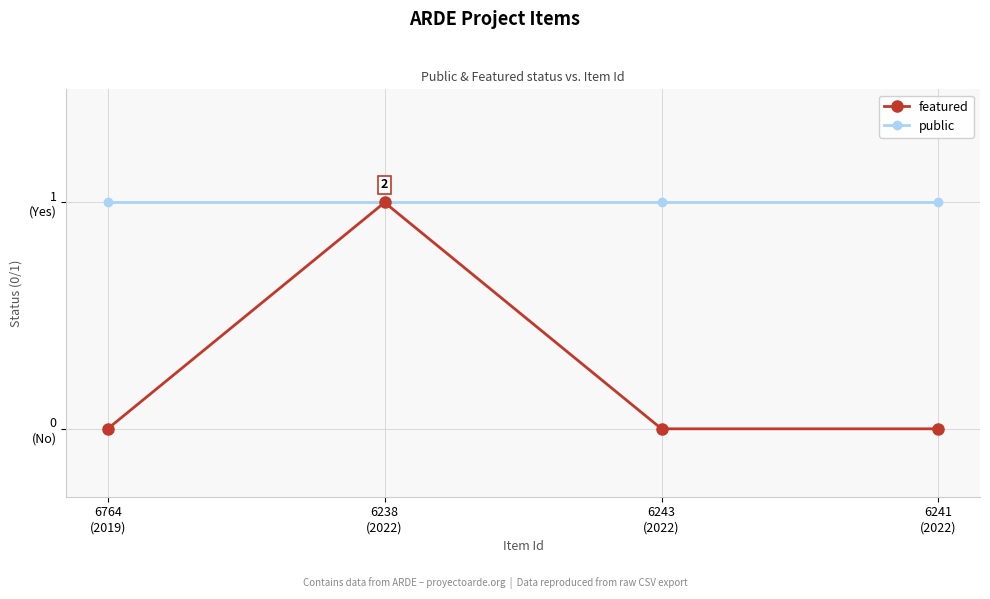

True or false: public has a value of 0 at 6241
(2022).

False